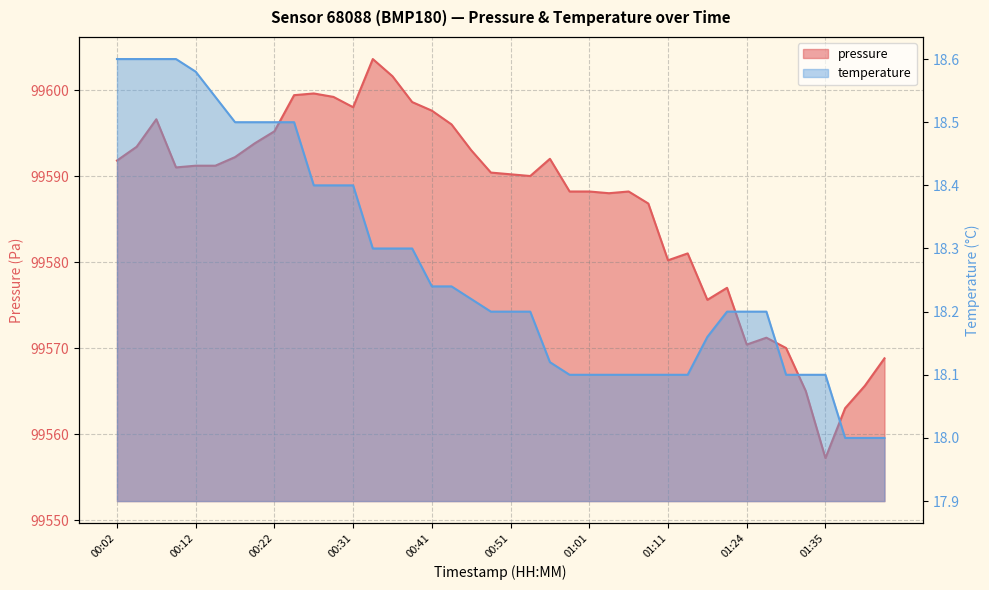

At which category is the sum across all series the highest?

00:34